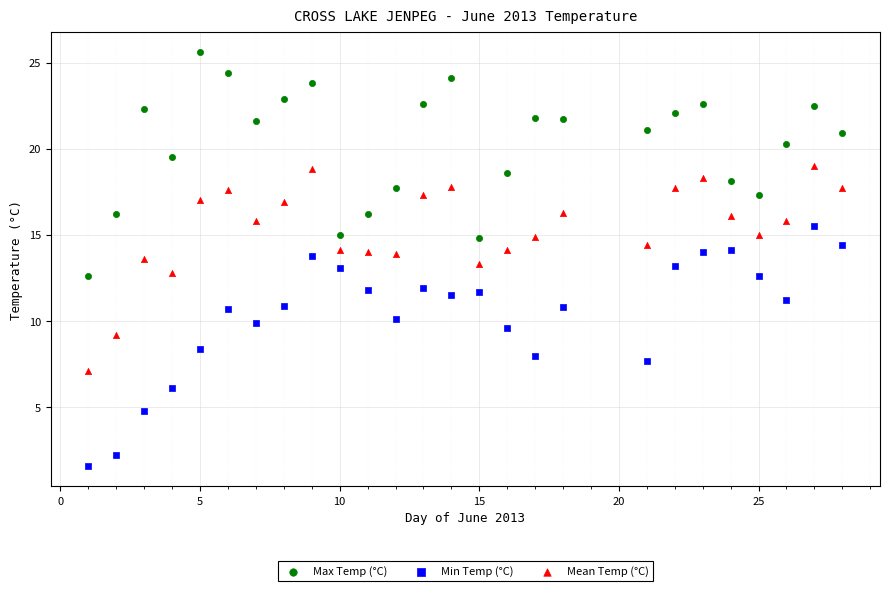

What is the X range (max minus min) for the scatter plot?

27.0